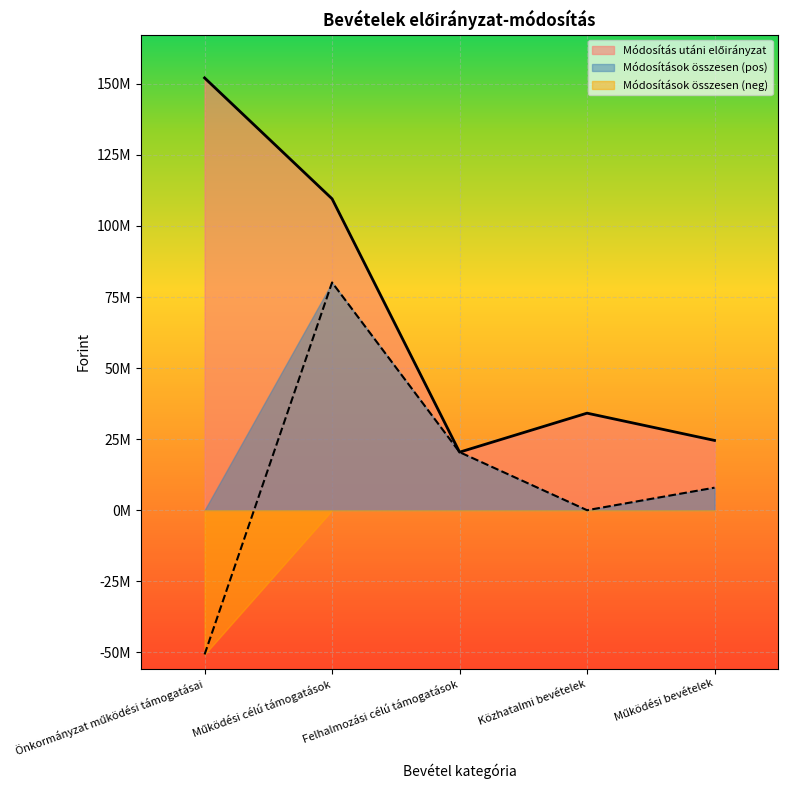

Which series has the widest spread of values?

Módosítás utáni előirányzat